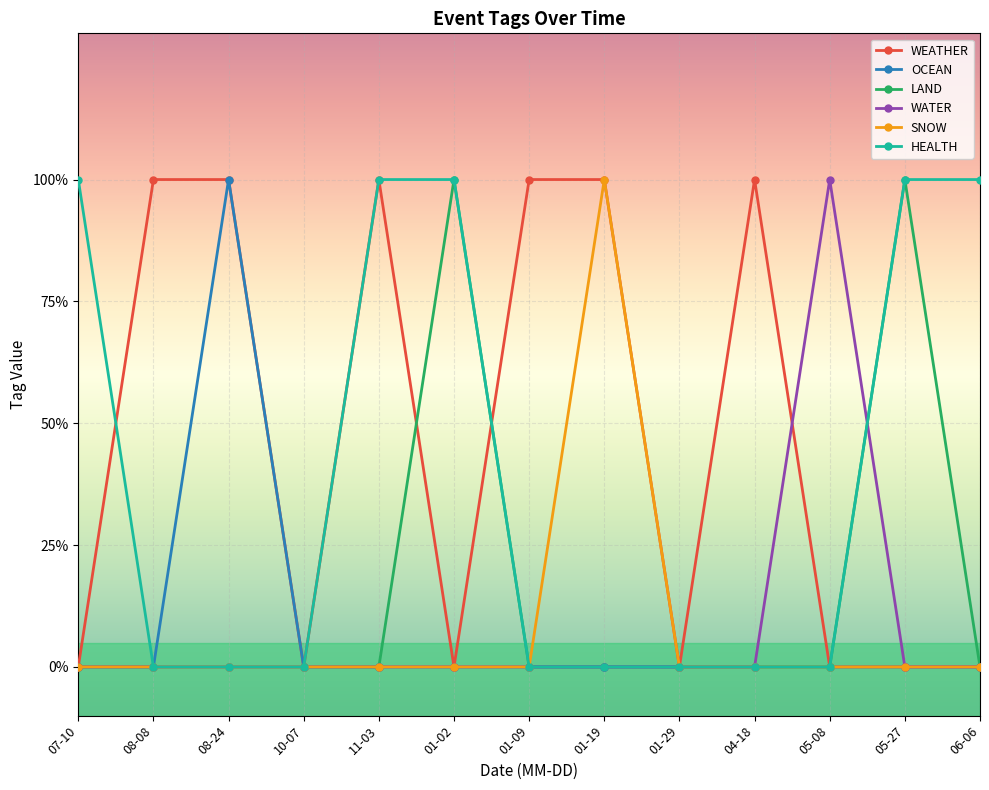

What is the greatest value displayed?

1